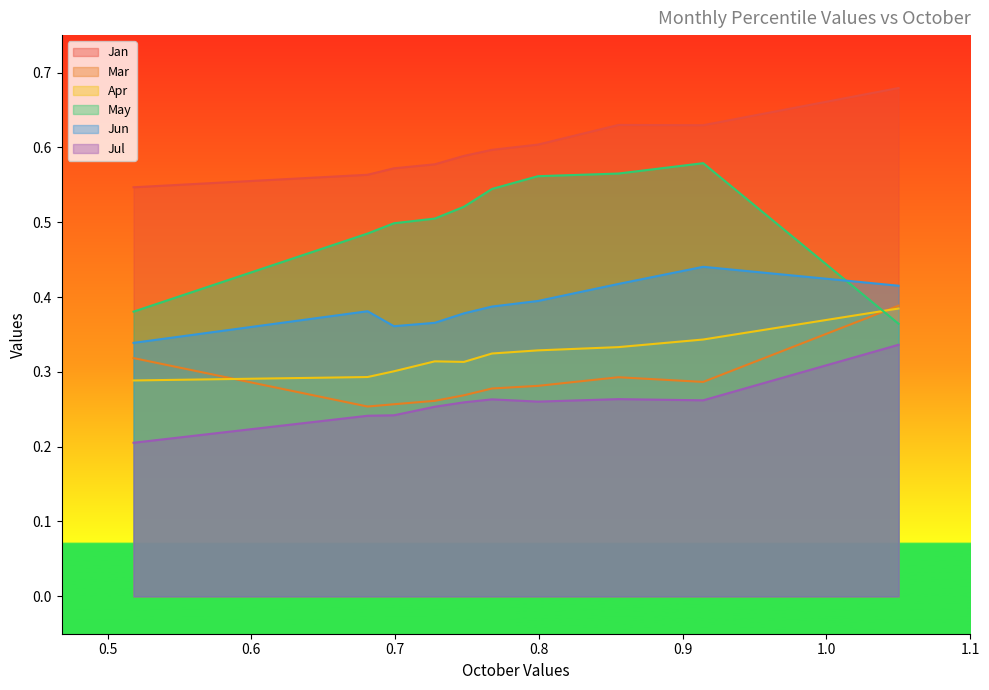

Between pct25 and pct65, which series saw the biggest shift?

May